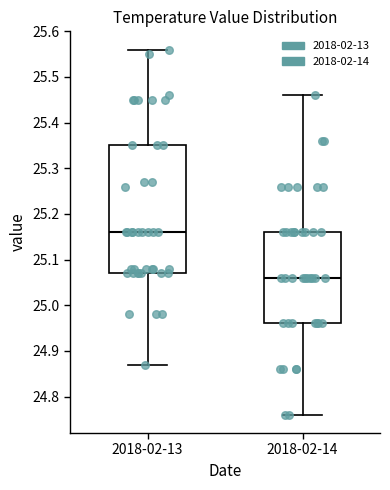

Reading left to right, read every box against the y-axis: the position of its median line, the range the box covers, and the ends of its whiskers. The values are not printed on the chart, so give them approximately, as read against the axis.

2018-02-13: median 25.16, box 25.07 to 25.35, whiskers 24.87 to 25.56
2018-02-14: median 25.06, box 24.96 to 25.16, whiskers 24.76 to 25.46